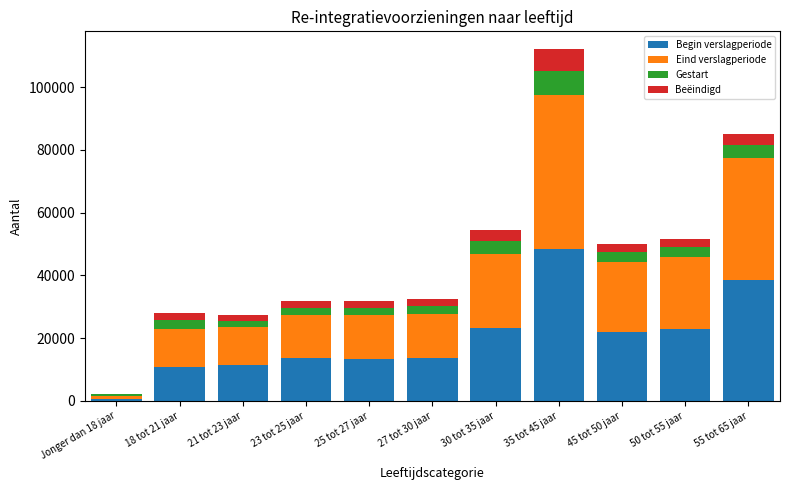

What is the maximum value for Begin verslagperiode?

48370